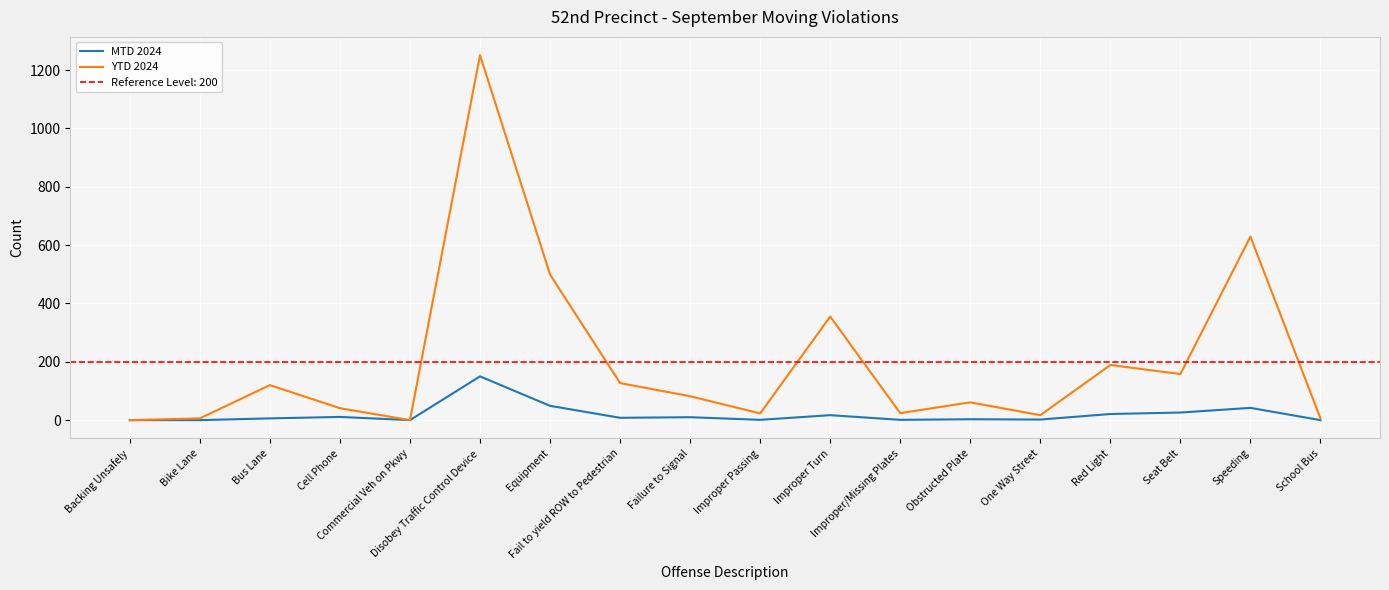

Count the number of categories in the chart.

18